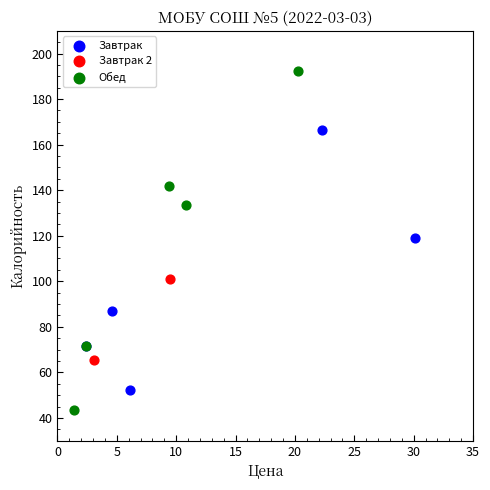

Which series reaches the maximum Y coordinate?

Обед